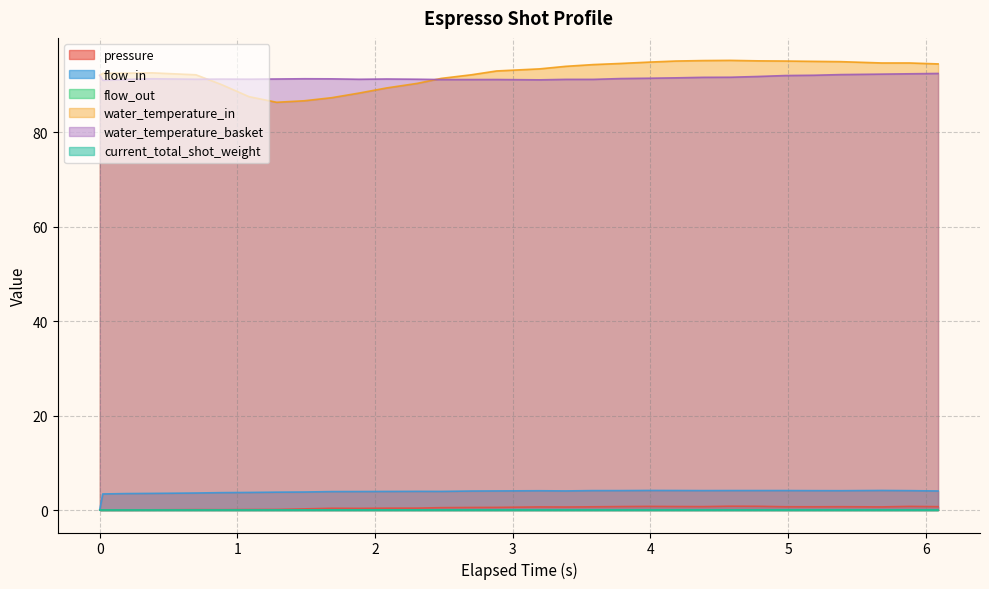

Which category has the highest value in the pressure series?

4.582